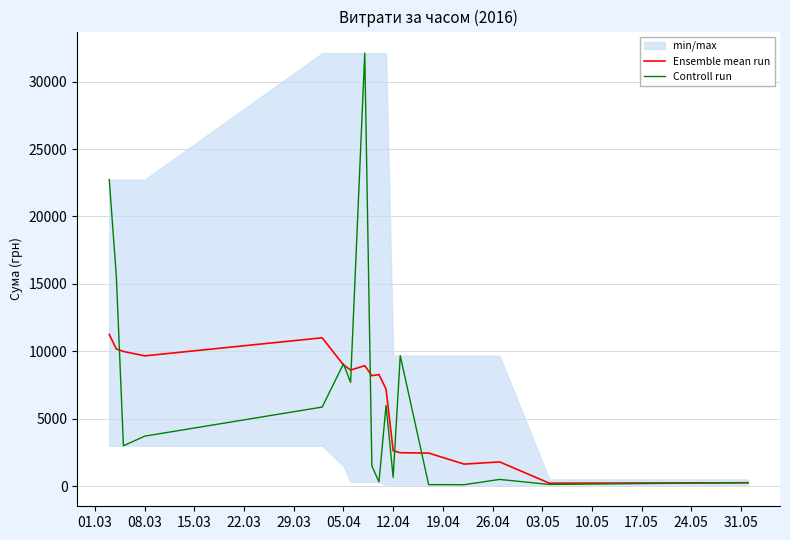

Reading left to right, list all the values displayed in this chart.

Ensemble mean run: 11254.1	10177.1	9993.3	9665.4	11005.2	8996.2	8613.9	8939.0	8195.3	8281.8	7199.0	2627.8	2484.6	2457.1	1640.2	1802.9	227.6	254.8
Controll run: 22733.0	15570.0	2999.8	3713.6	5869.2	9074.0	7698.2	32111.5	1506.9	324.0	5989.0	663.7	9679.4	118.8	113.2	504.0	132.0	270.0